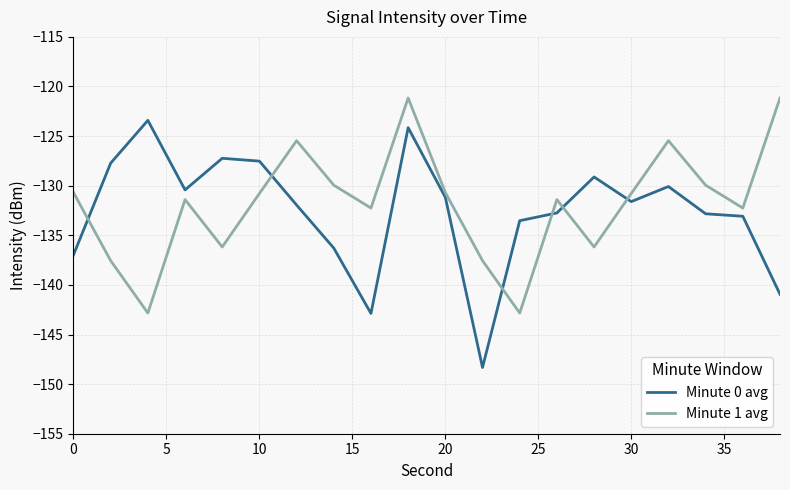

True or false: Minute 1 avg and Minute 0 avg cross at least once.

True